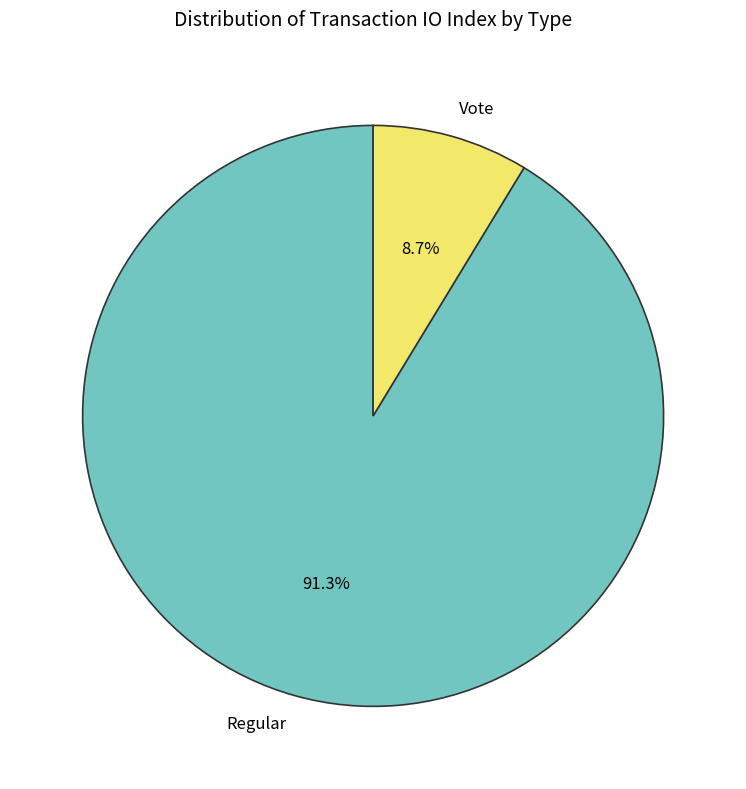

Which has a higher value, Vote or Regular?

Regular